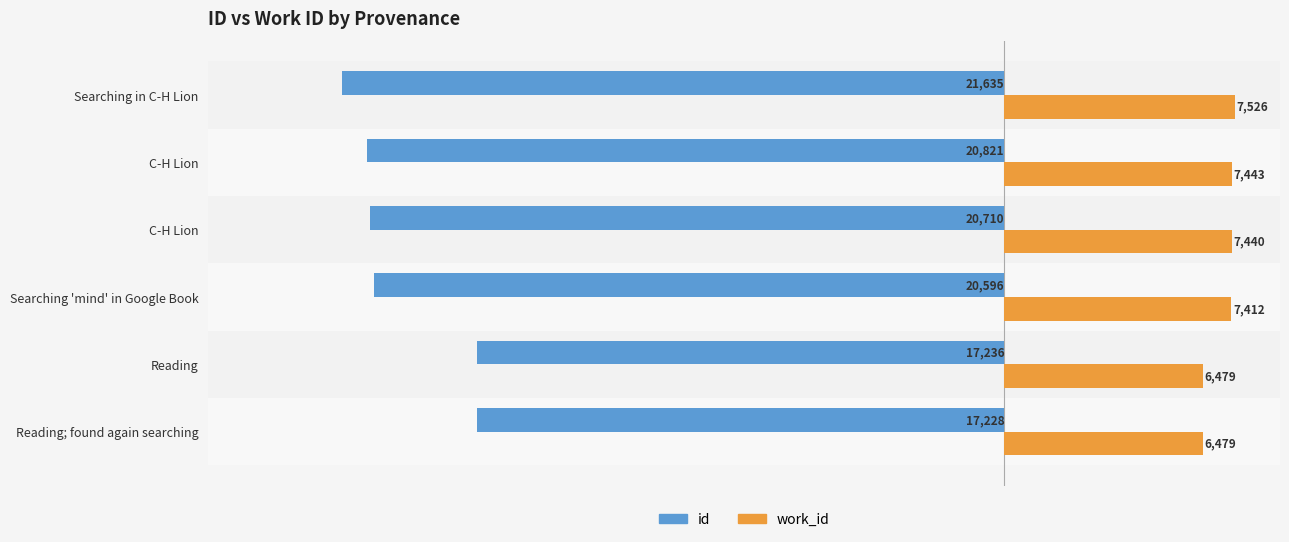

List the series in order of their peak value, lowest first.

id, work_id